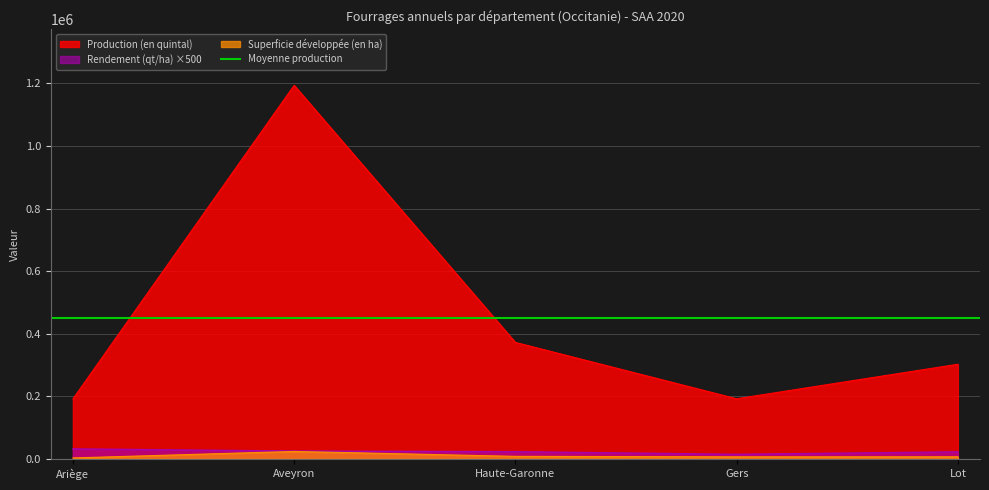

What value does the Production (en quintal) series have at Gers, to the nearest 100?

192200